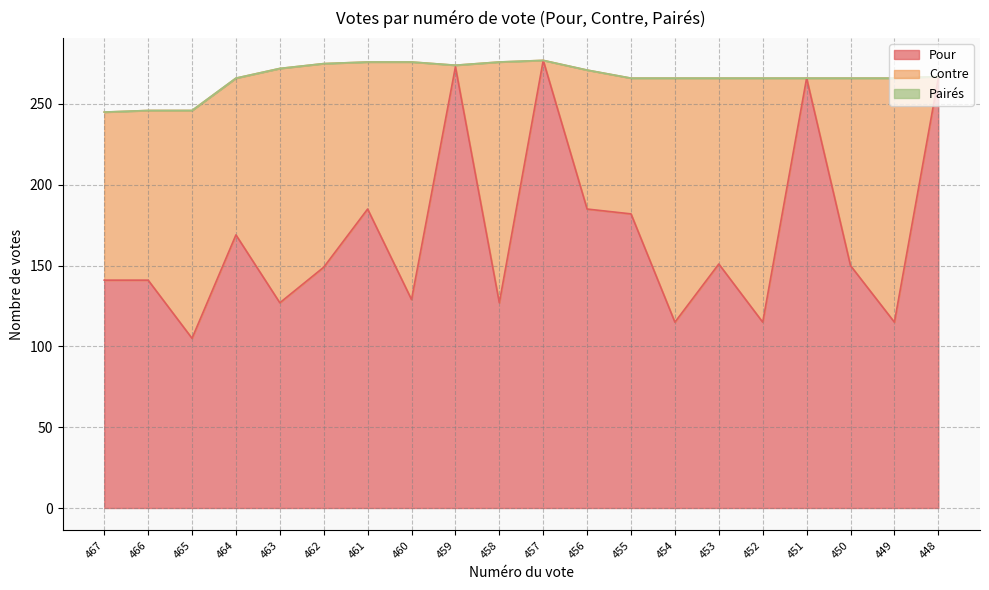

What is the maximum value for Contre?

151